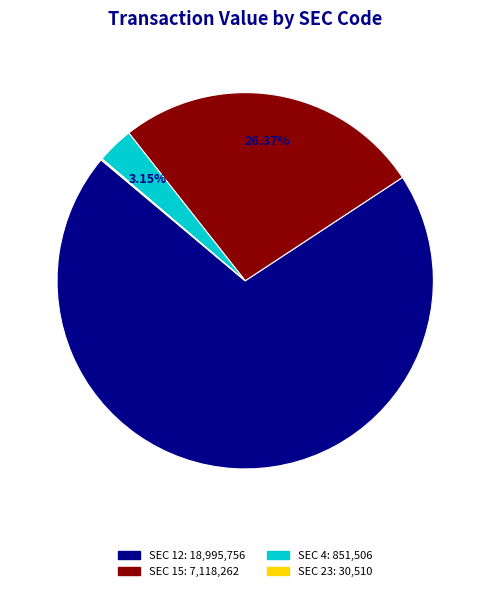

Is there any slice that represents more than half of the pie?

Yes